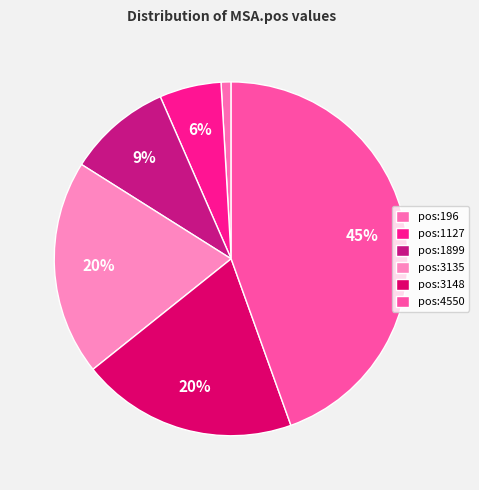

True or false: pos:3148 accounts for 20% of the total.

True